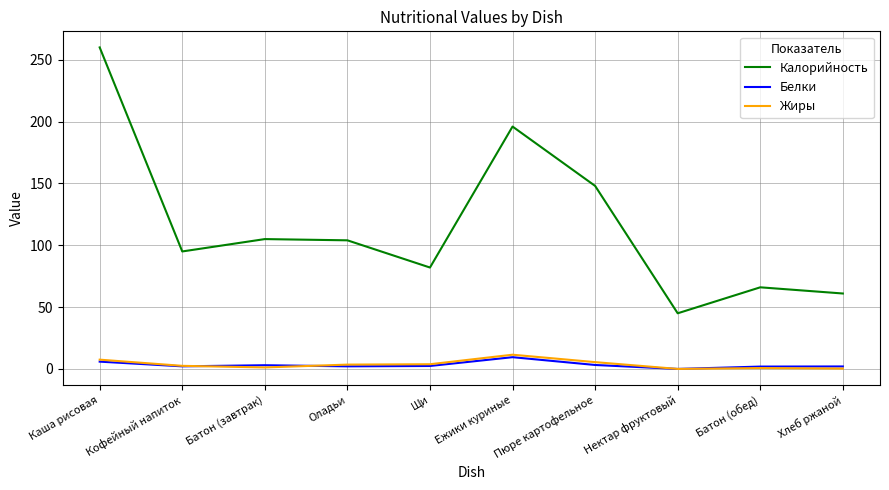

How many lines are shown in the chart?

3